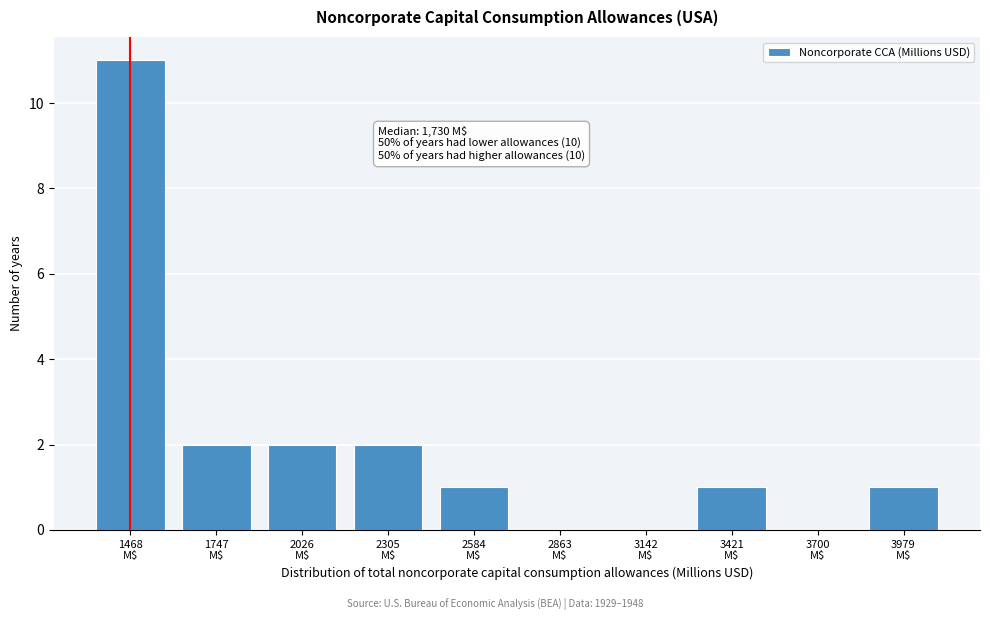

What is the maximum value shown in the chart?

11